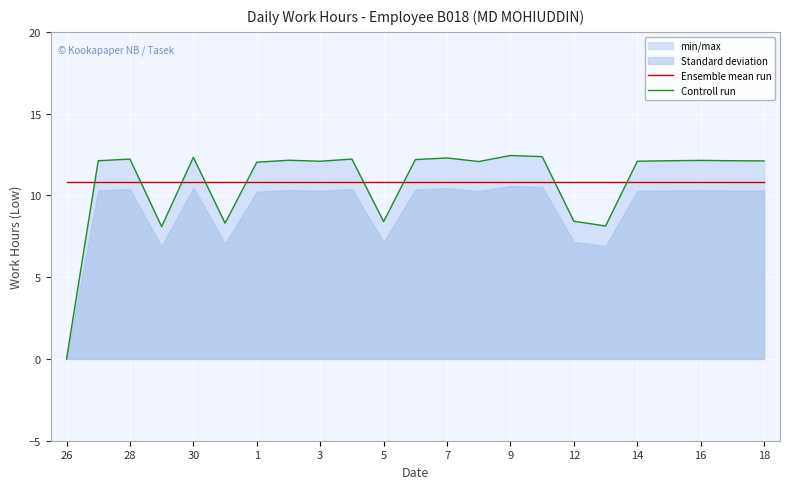

True or false: Ensemble mean run has a value of 19.1 at 9.

False